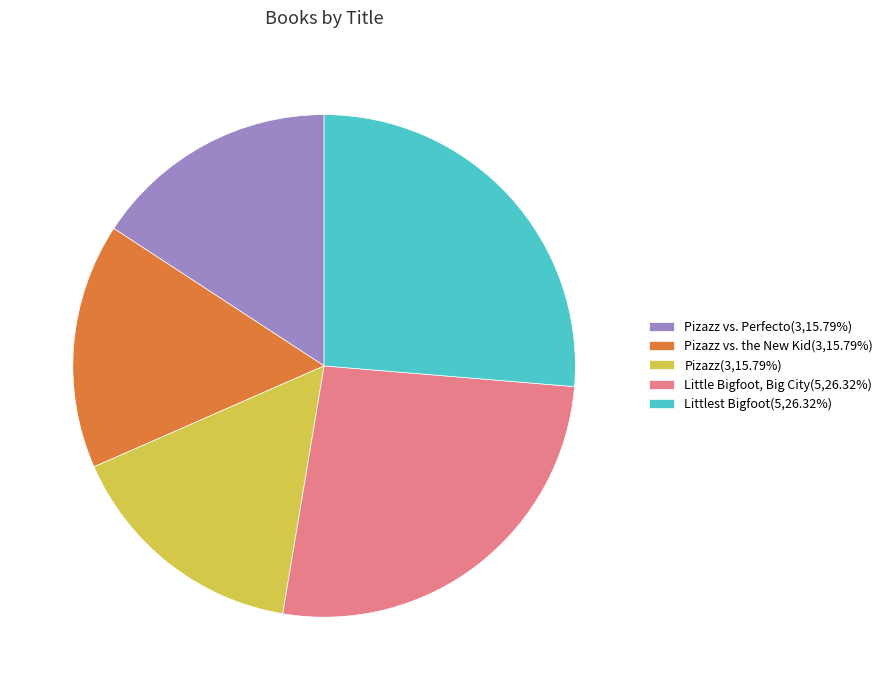

Is there any slice that represents more than half of the pie?

No